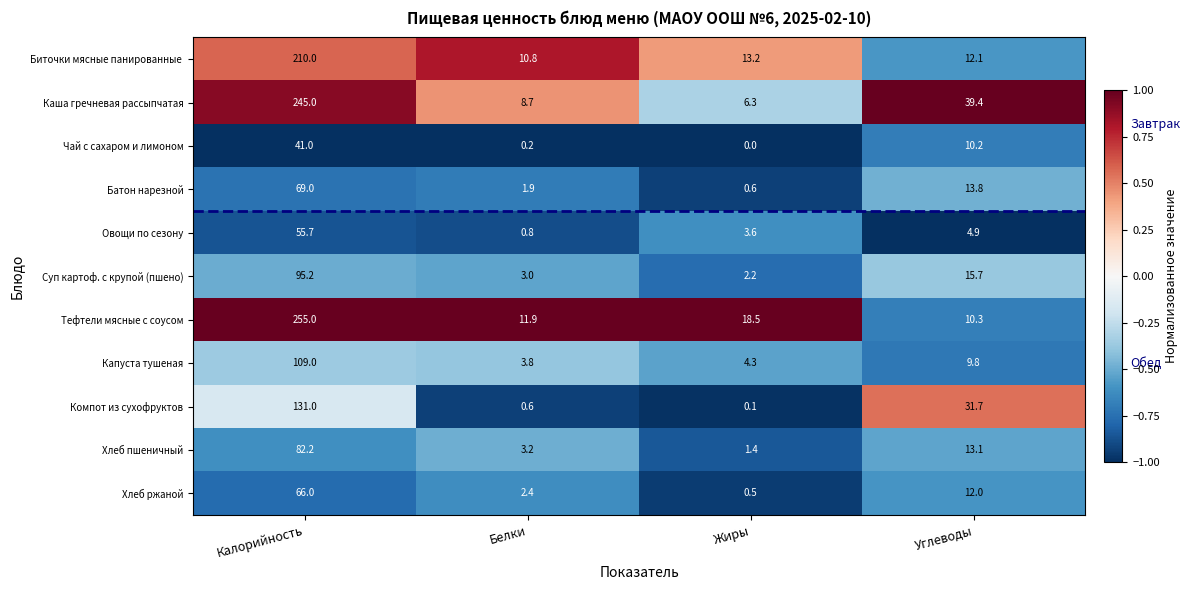

Between Жиры and Углеводы, which series saw the biggest shift?

Каша гречневая рассыпчатая